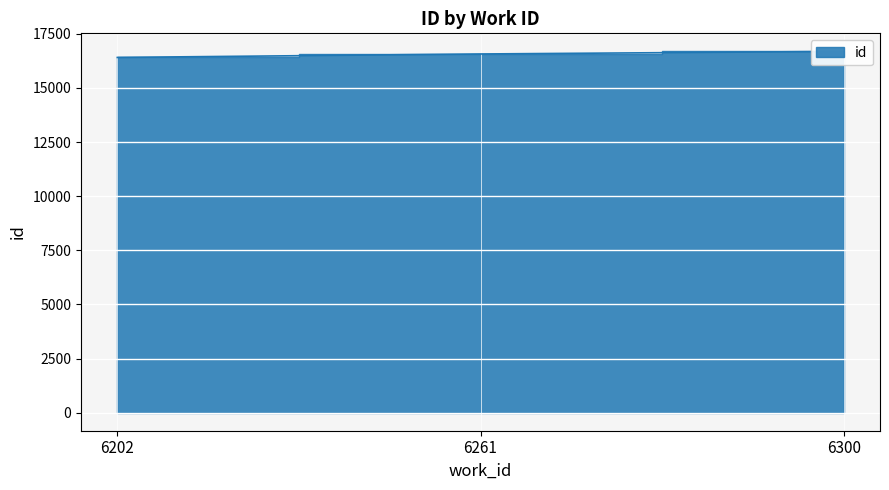

At which category does the chart reach its minimum across all series?

6202